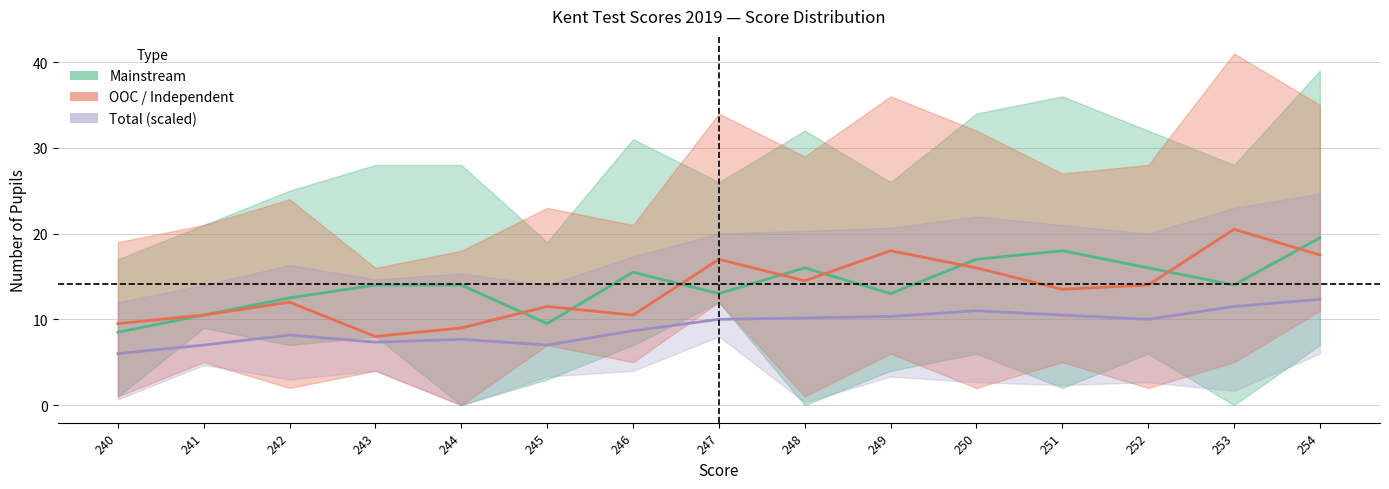

Reading left to right, what are all the values shown in this chart?

Mainstream: 8.5	10.5	12.5	14.0	14.0	9.5	15.5	13.0	16.0	13.0	17.0	18.0	16.0	14.0	19.5
OOC / Independent: 9.5	10.5	12.0	8.0	9.0	11.5	10.5	17.0	14.5	18.0	16.0	13.5	14.0	20.5	17.5
Total (scaled): 6.0	7.0	8.2	7.3	7.7	7.0	8.7	10.0	10.2	10.3	11.0	10.5	10.0	11.5	12.3